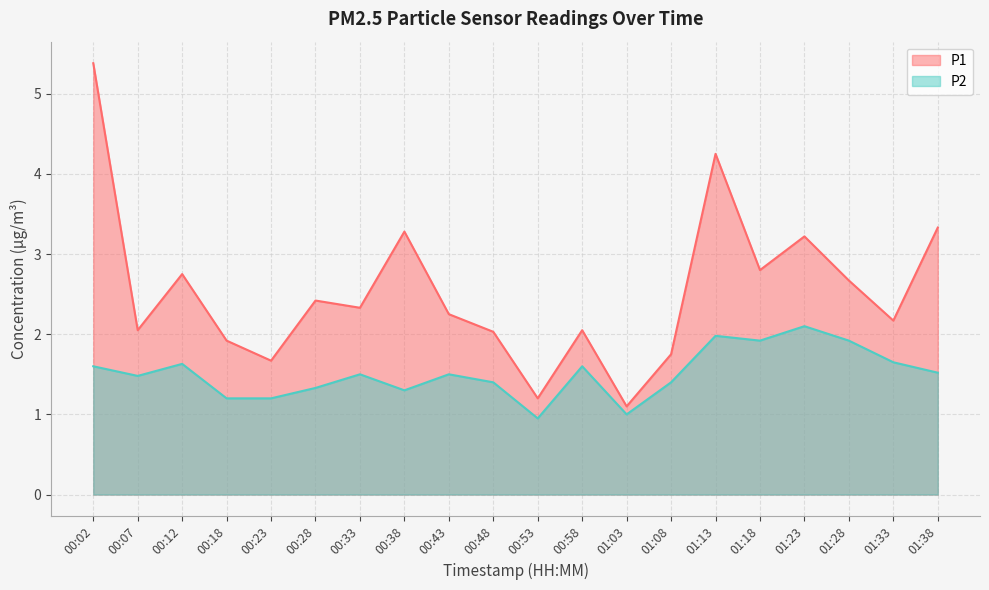

List the series in order of their peak value, lowest first.

P2, P1